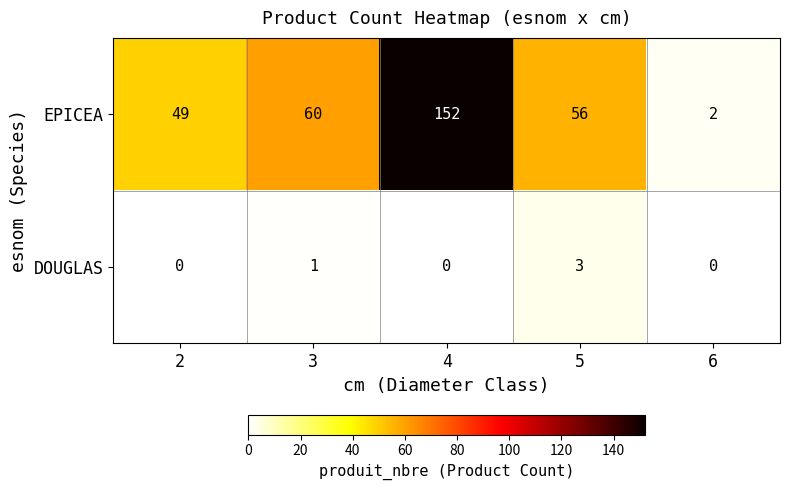

What is the difference between the EPICEA values at 5 and 6?

54